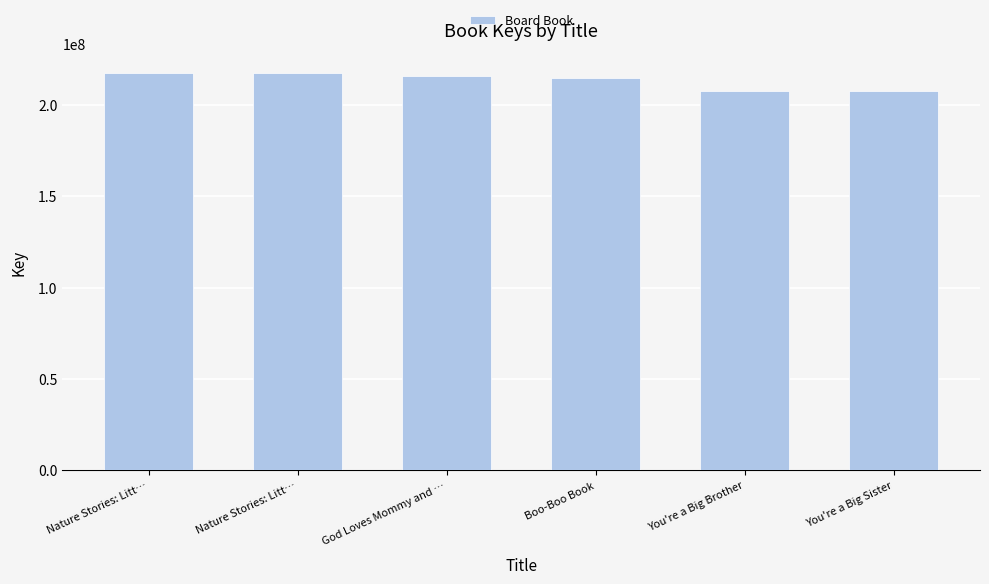

Which category has the highest value across all series?

Nature Stories: Litt…